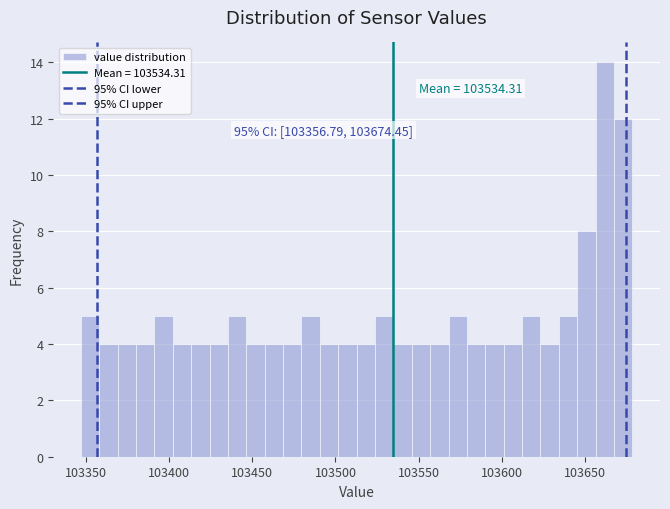

Read against the x-axis, roughly where is the centre of the tallest bar?

103660